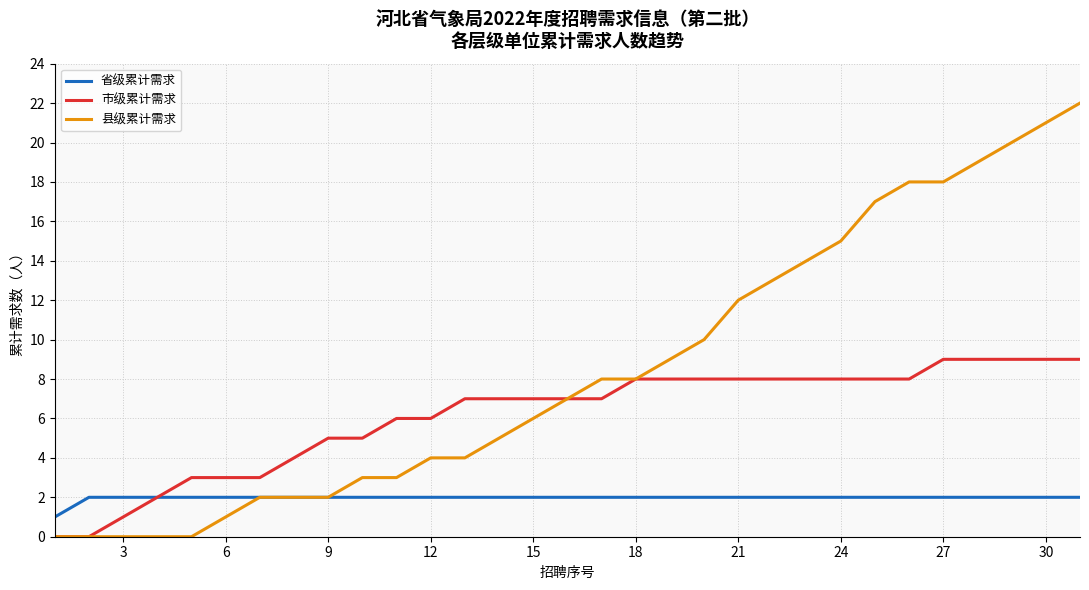

Rank the series by their maximum value, from lowest to highest.

省级累计需求, 市级累计需求, 县级累计需求